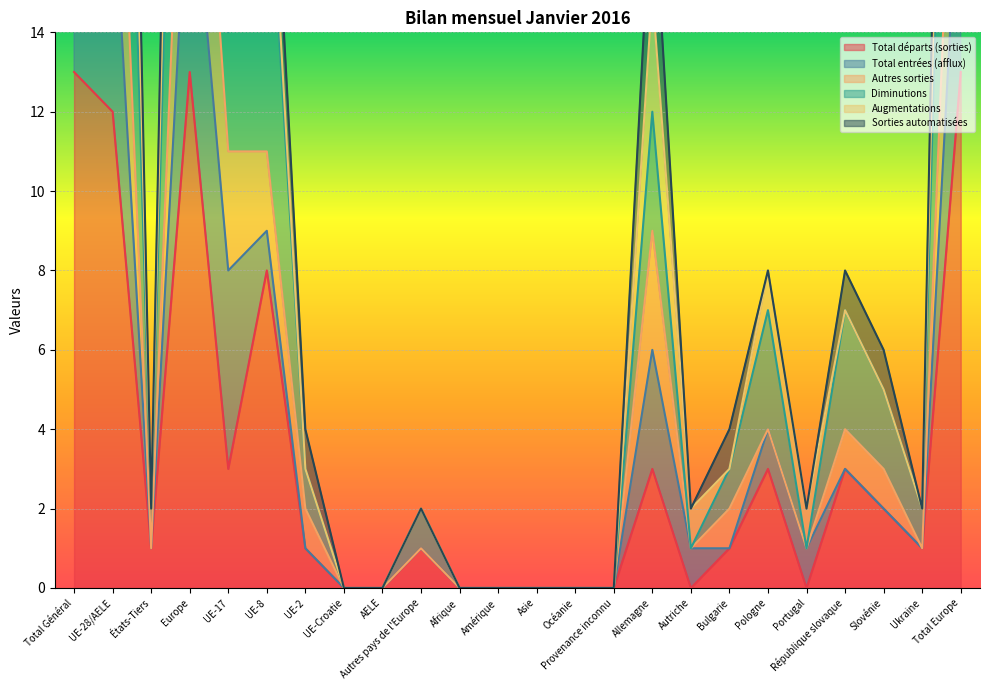

The value of Autres sorties at Asie is -12. True or false?

False